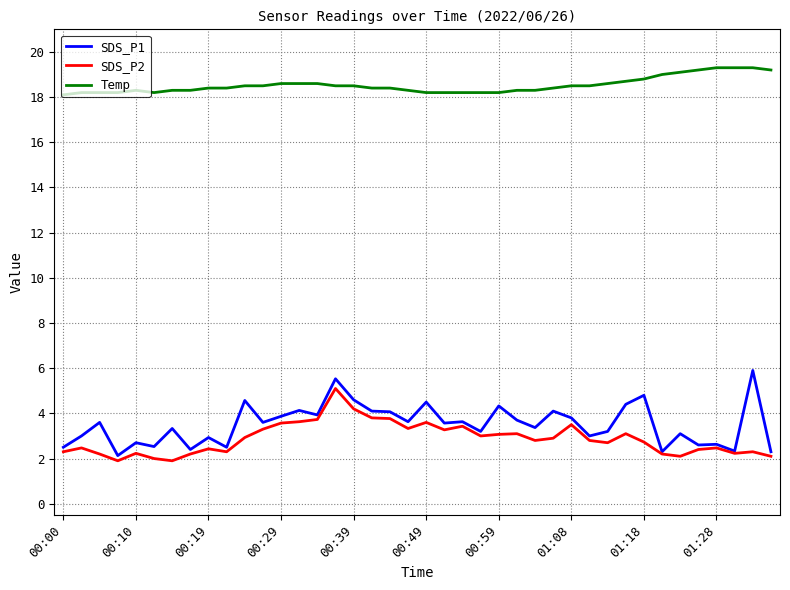

What is the average value of the SDS_P1 series?

3.5